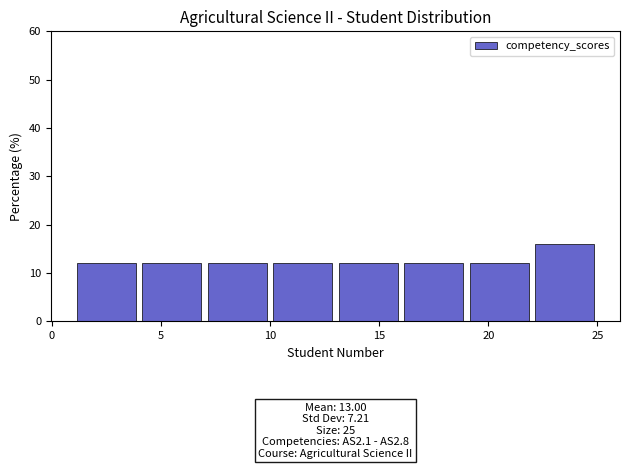

Which range on the x-axis has the tallest bar?

22 to 25